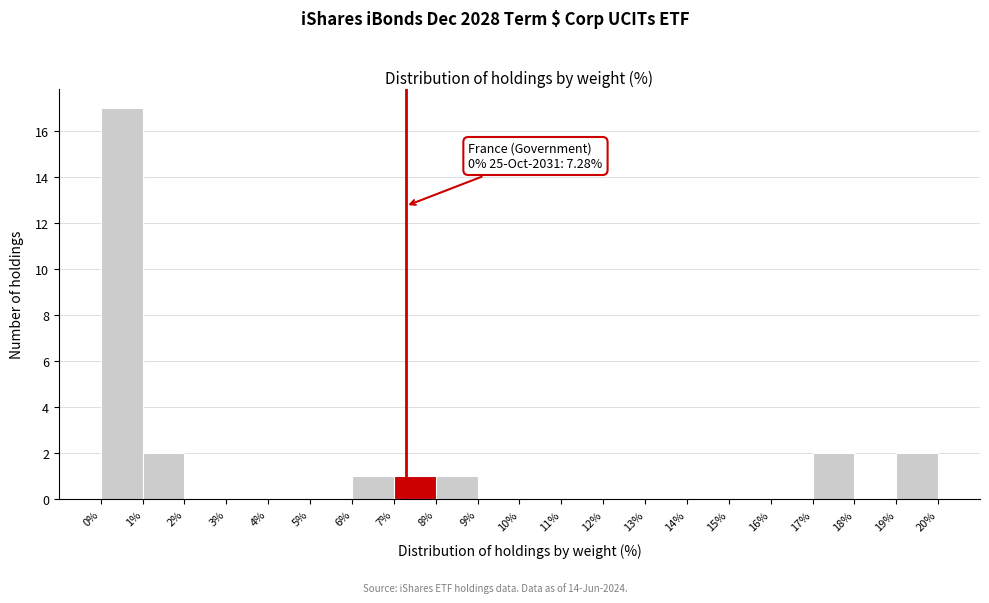

Over which range of the x-axis is the bar tallest?

0% to 1%